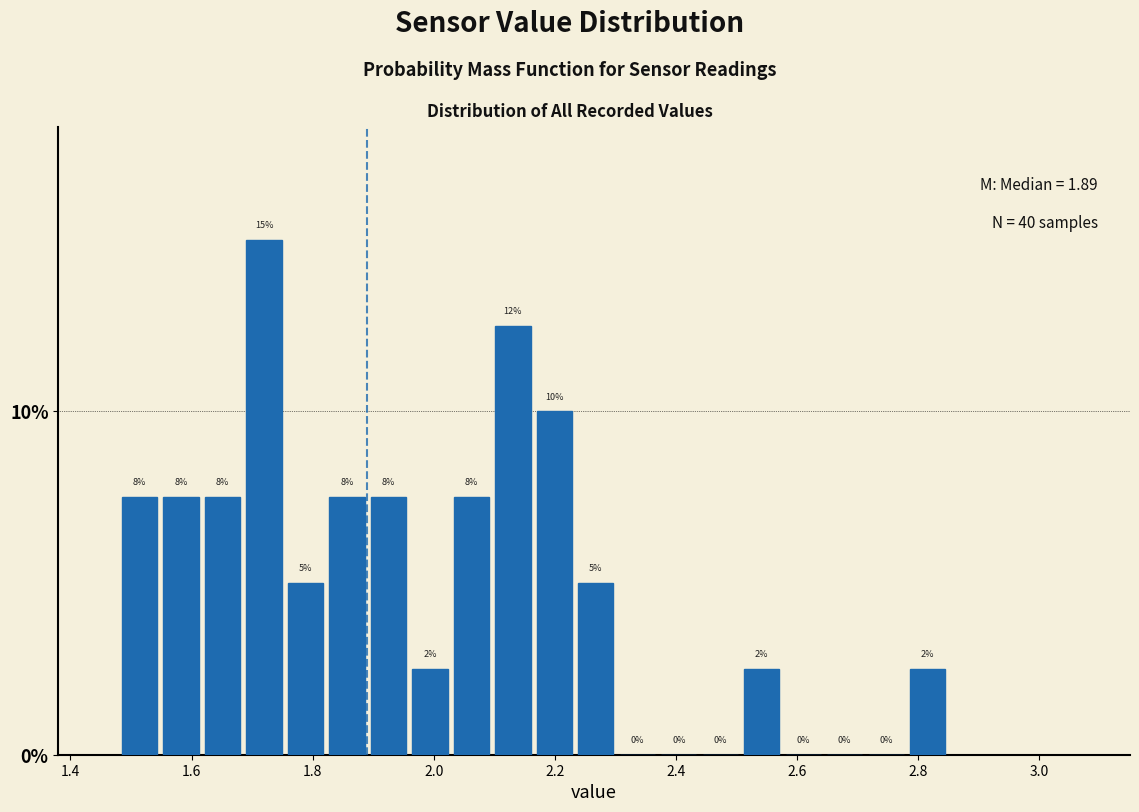

Around what value on the x-axis is the tallest bar? Give the approximate position of its centre, as read against the axis.

1.72